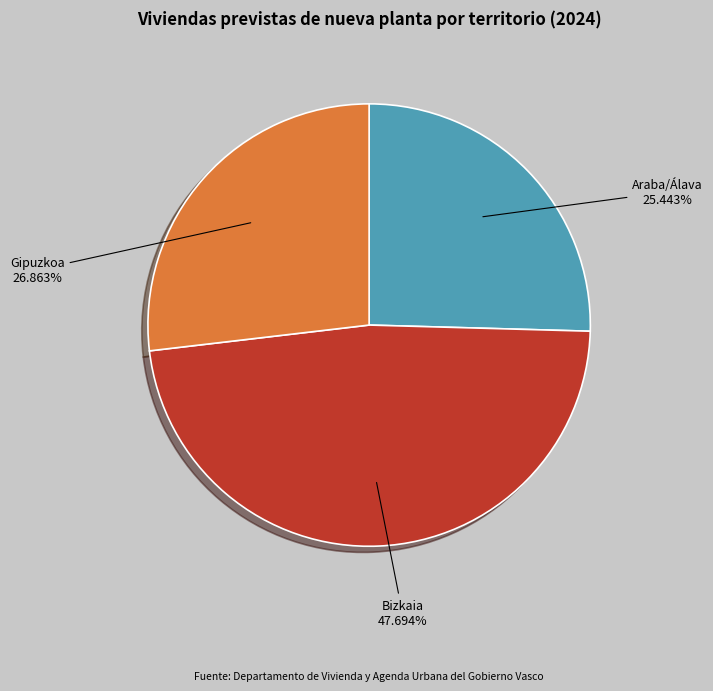

Which has a higher value, Gipuzkoa or Bizkaia?

Bizkaia